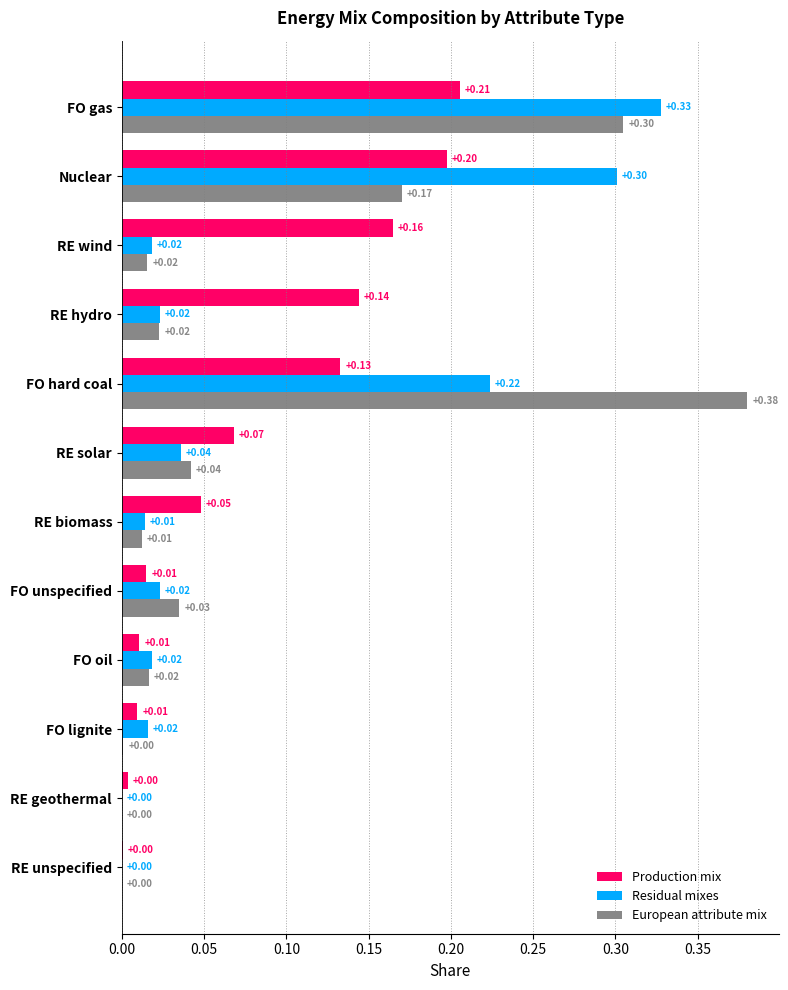

Is the value of Production mix at RE geothermal greater than the value of European attribute mix at FO hard coal?

No